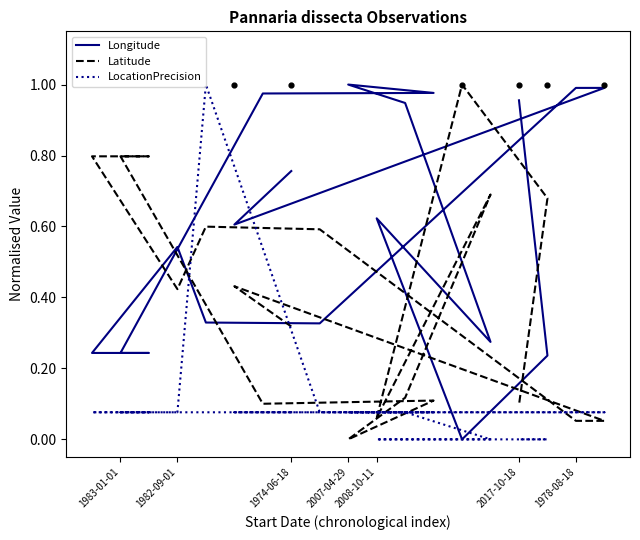

Which series has the widest spread of Y values?

Longitude